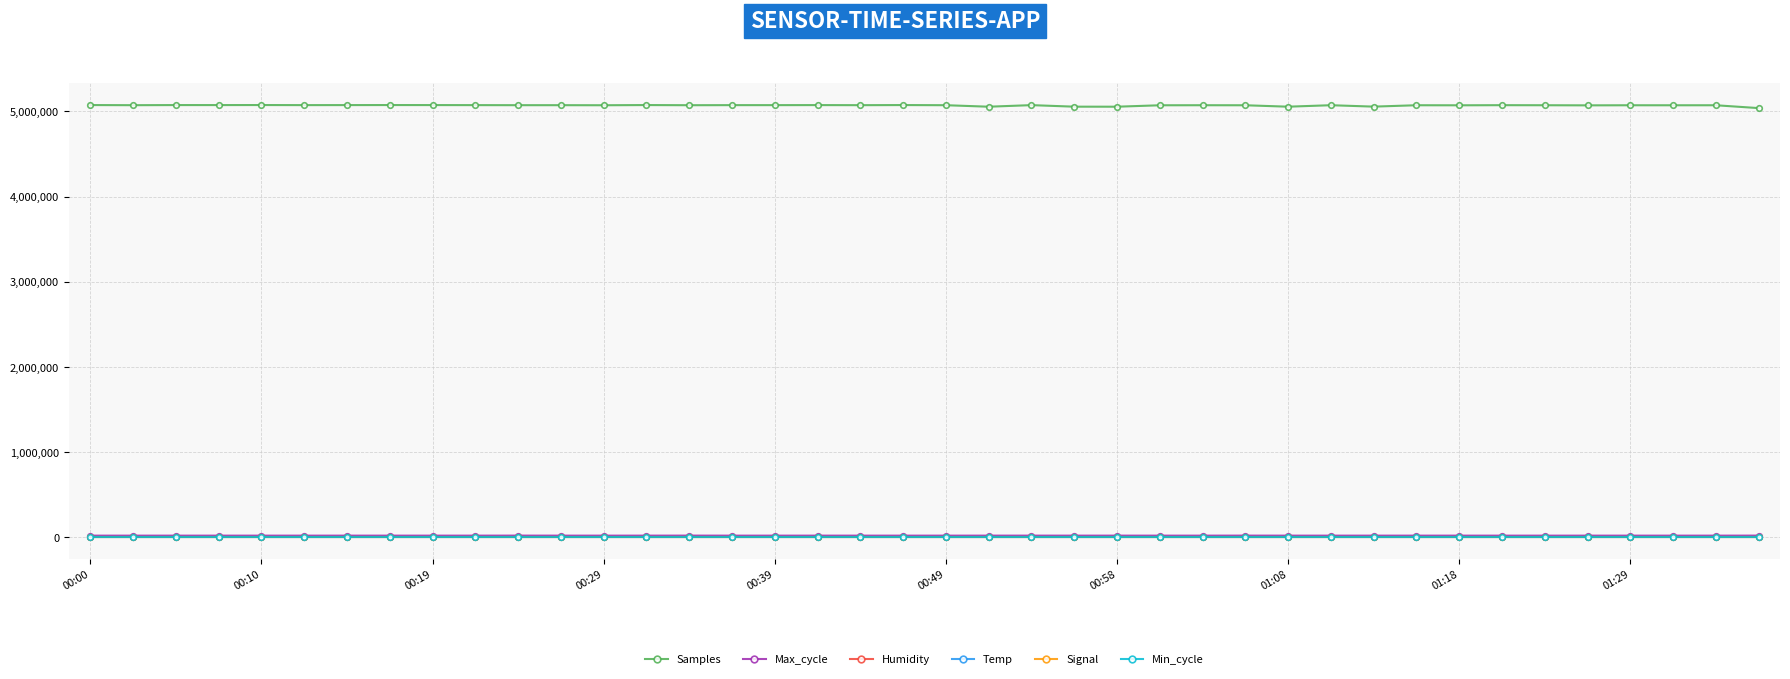

Which series has the widest spread of values?

Samples